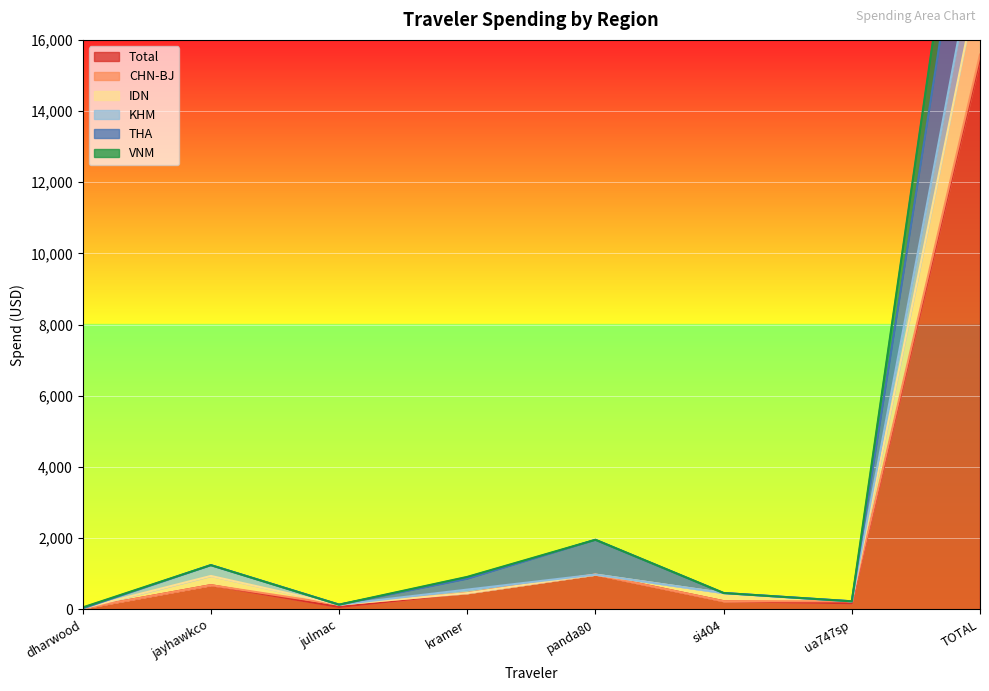

How many interior local peaks does the THA series have?

2